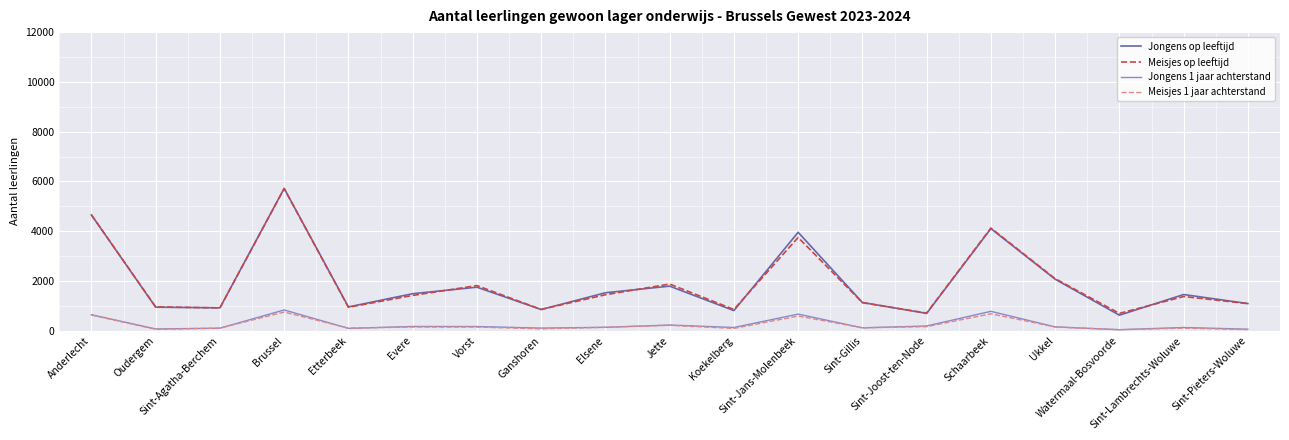

At which category is the sum across all series the highest?

Brussel